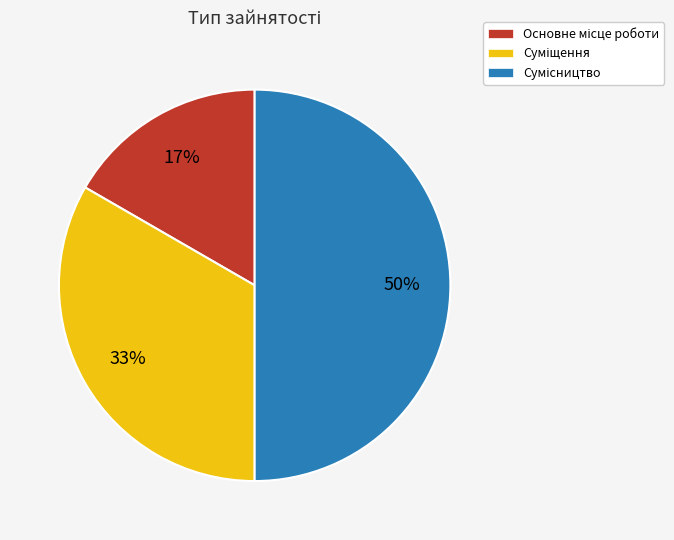

To the nearest percent, what is the average slice percentage?

33%